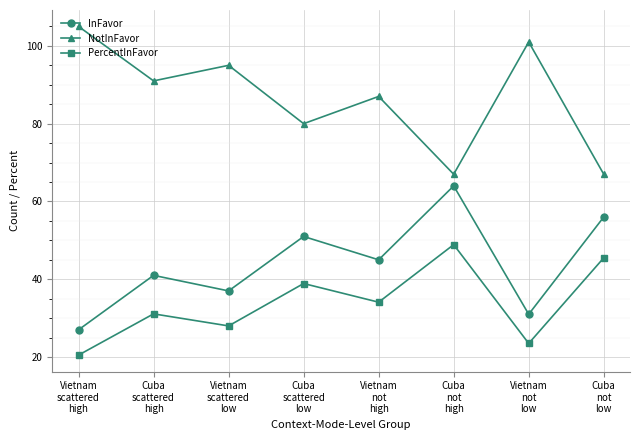

At which category is the sum across all series the highest?

Cuba
not
high